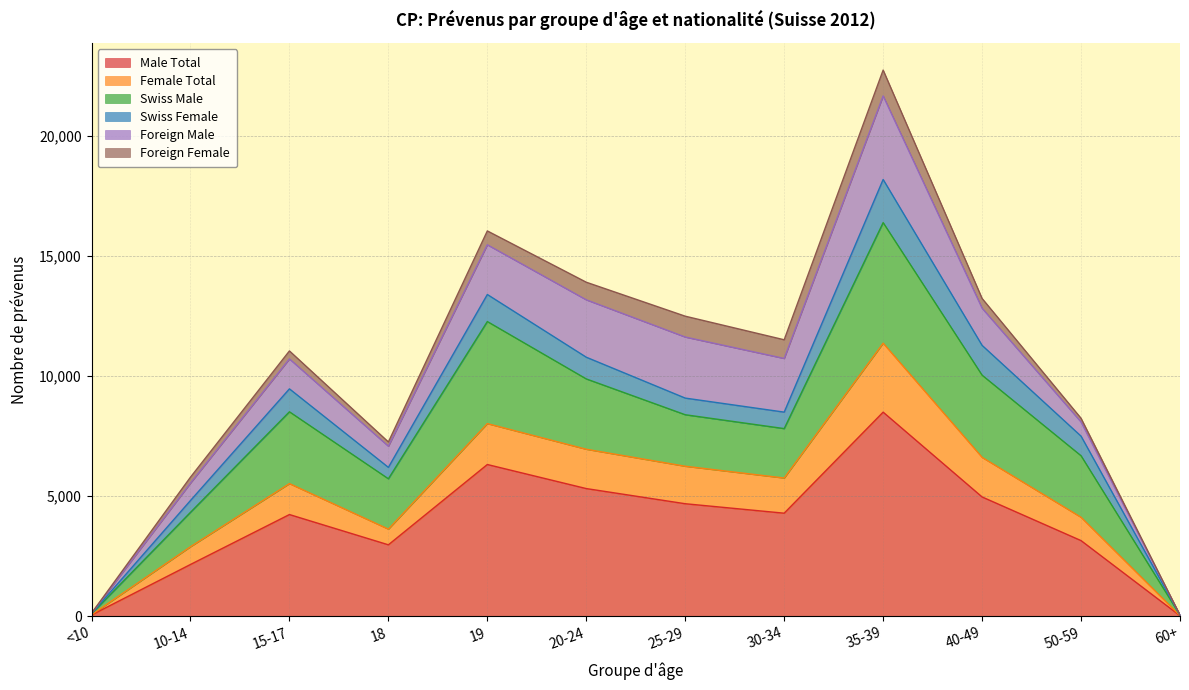

At which category does the chart reach its minimum across all series?

60+